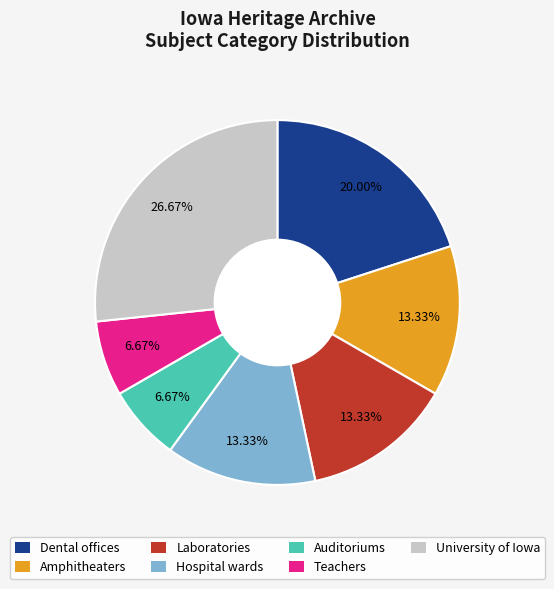

Which slice is the largest?

University of Iowa